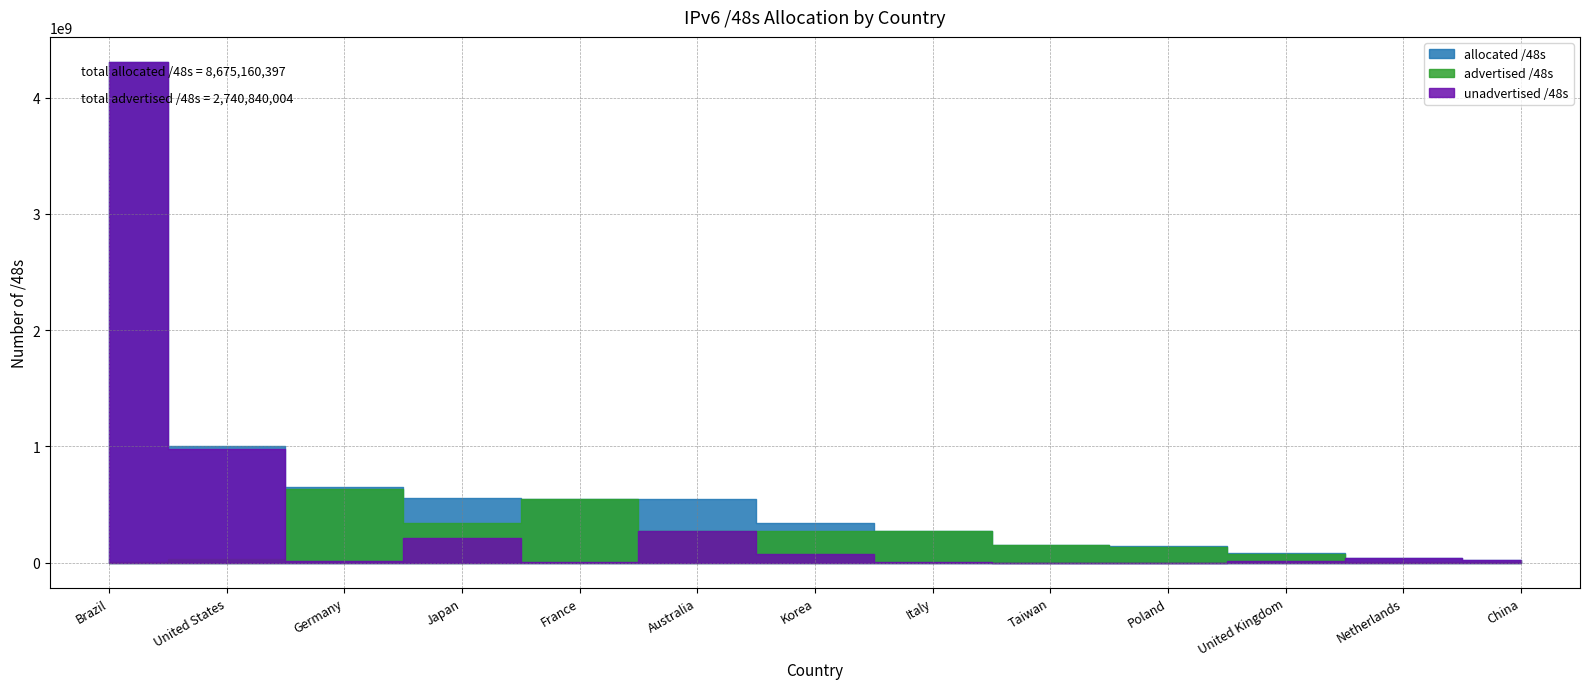

At United States, list the series in order from largest to smallest.

allocated /48s, unadvertised /48s, advertised /48s